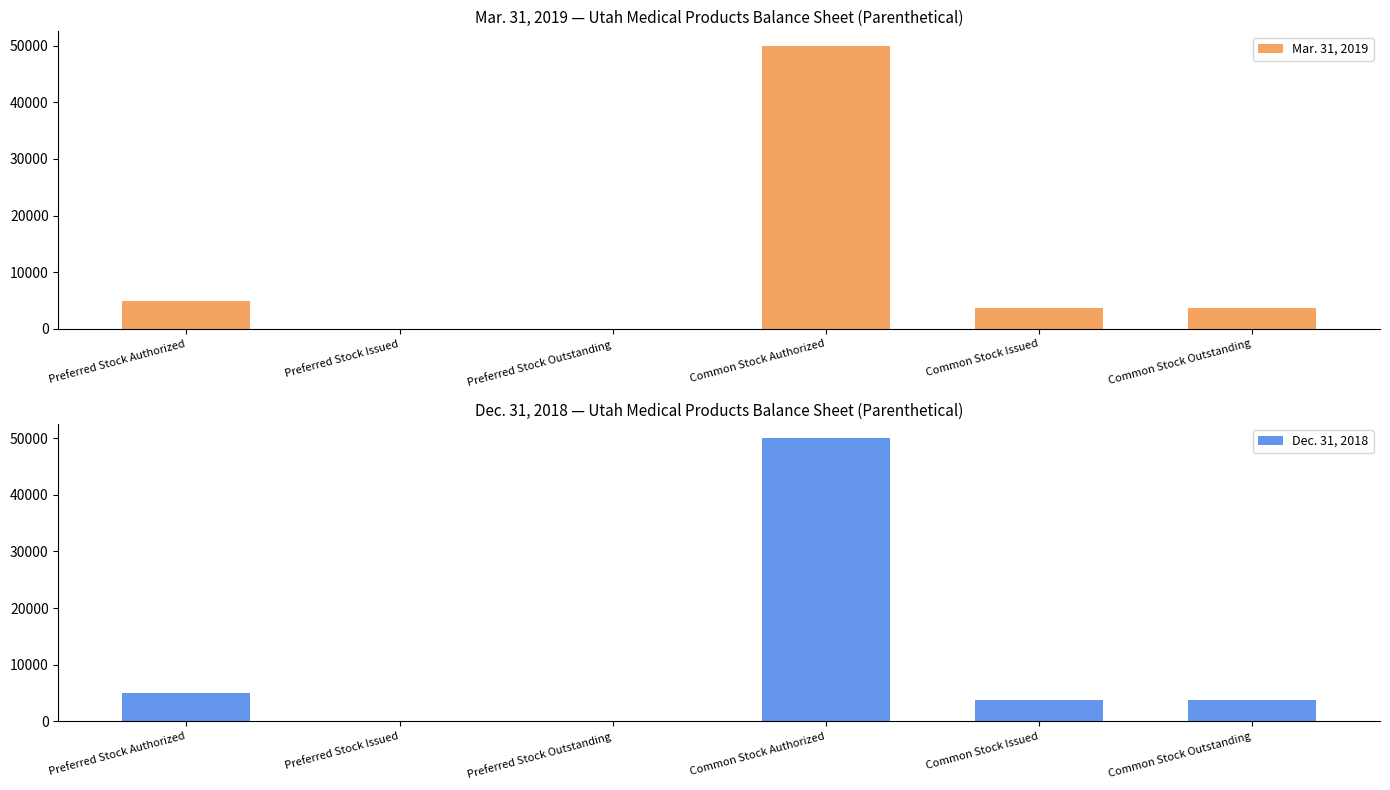

How many values in the Mar. 31, 2019 series are below 3723?

2